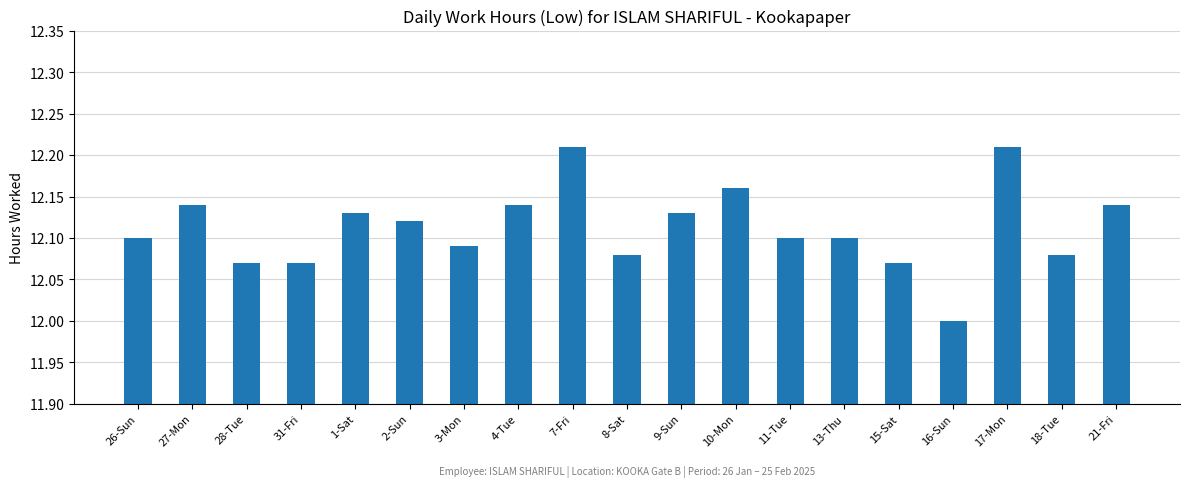

What is the difference between the maximum and minimum values?

0.2